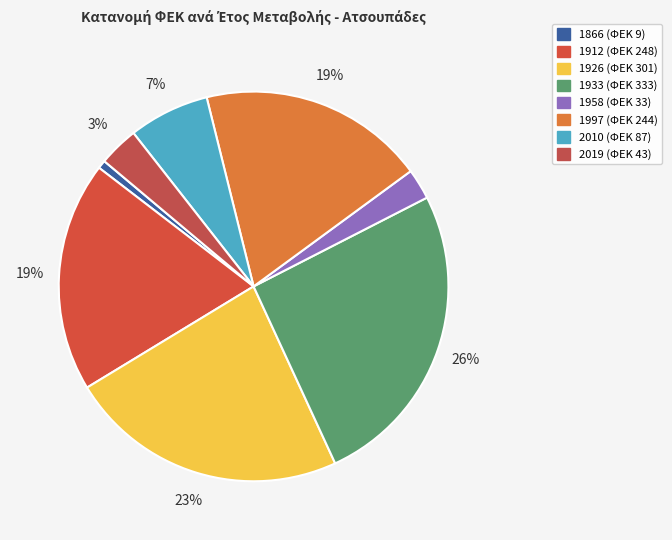

Is it true that 2010 is 7% of the pie?

True